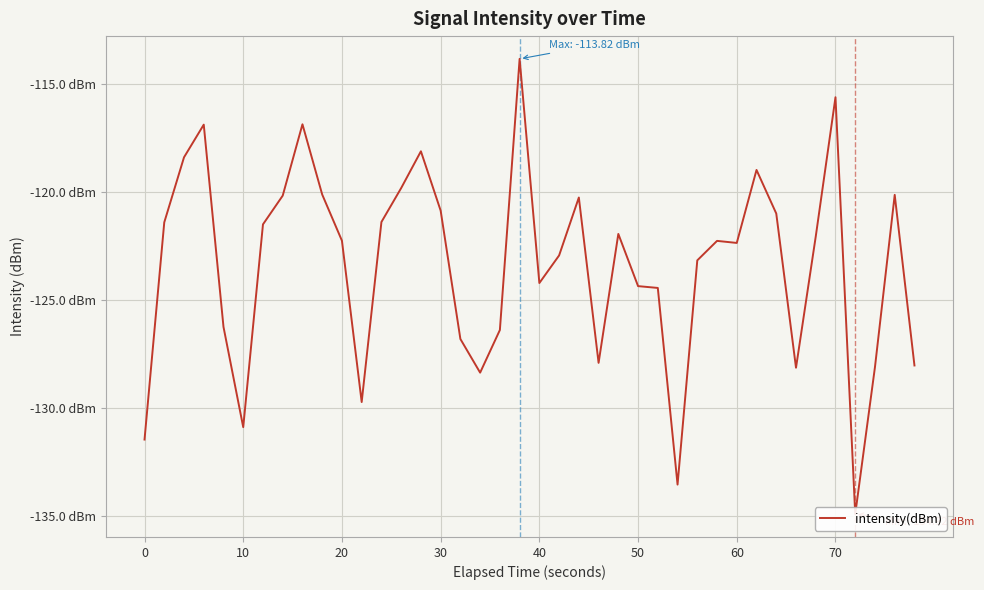

What is the value of the 36th point from the left?

-115.6